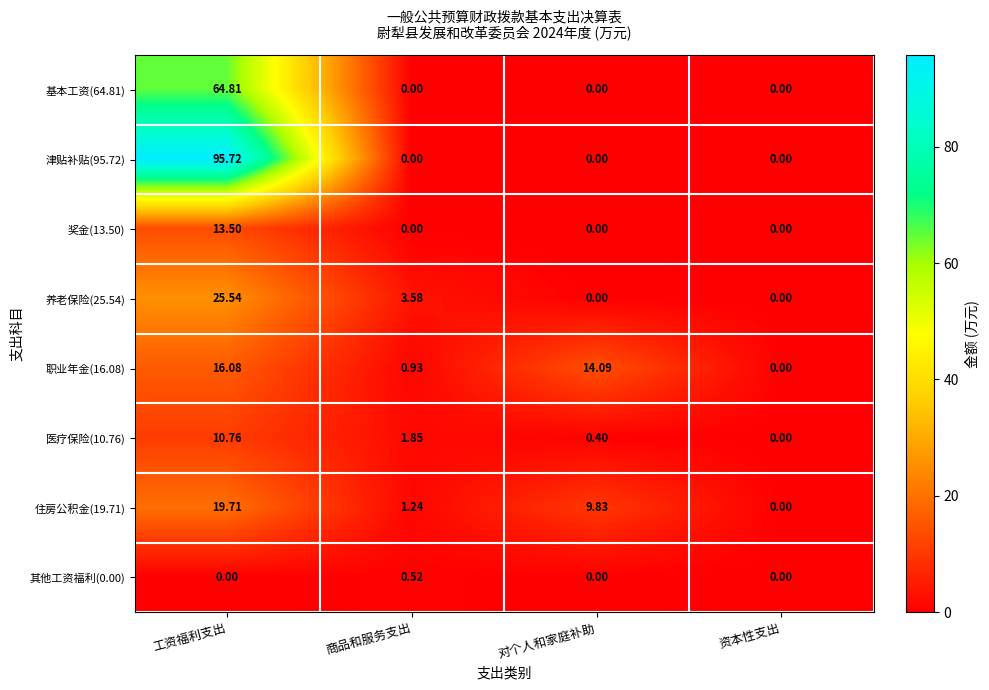

List the labels in order of 职业年金(16.08) value, largest first.

工资福利支出, 对个人和家庭补助, 商品和服务支出, 资本性支出